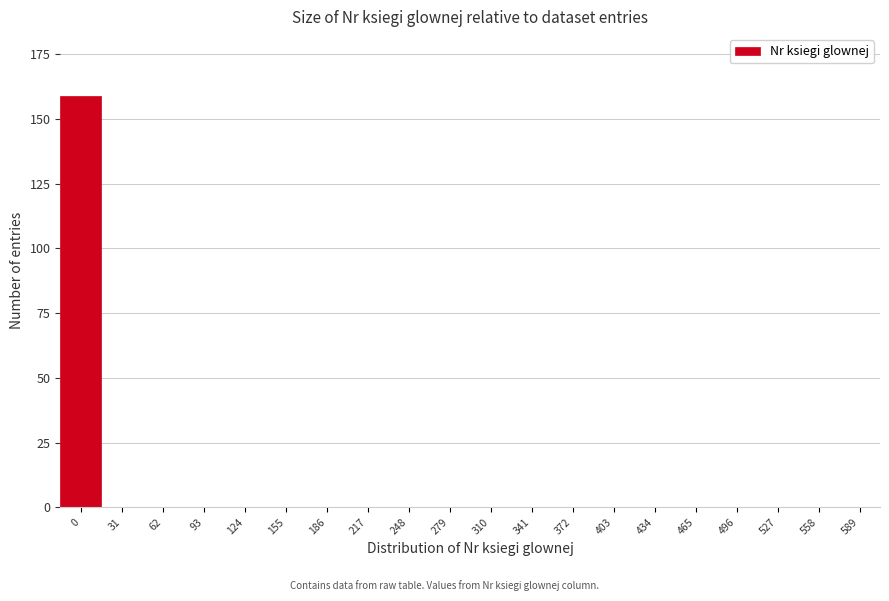

Reading left to right, what are all the values shown in this chart?

0=159	31=0	62=0	93=0	124=0	155=0	186=0	217=0	248=0	279=0	310=0	341=0	372=0	403=0	434=0	465=0	496=0	527=0	558=0	589=0